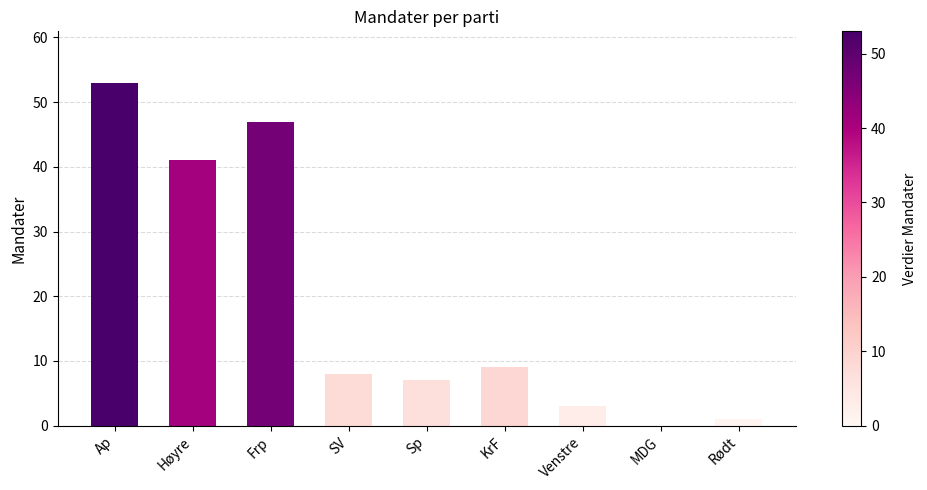

Which category has the highest value across all series?

Ap